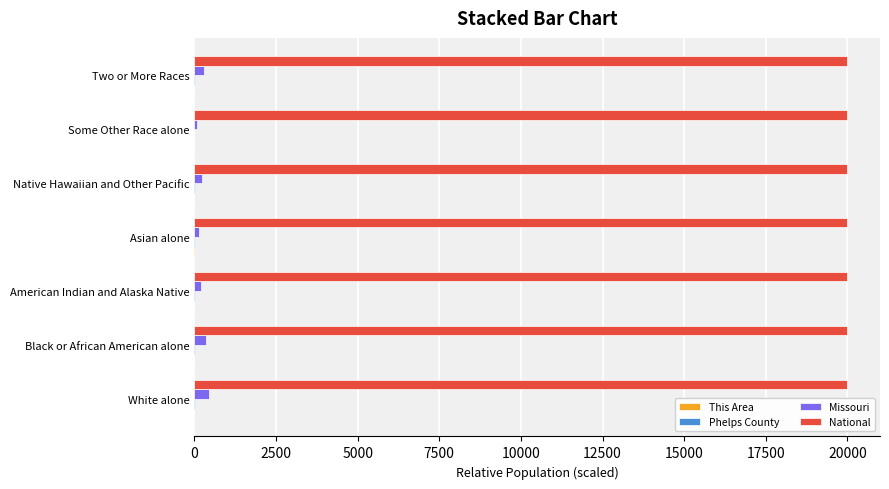

True or false: National has a value of 5814.1 at White alone.

False